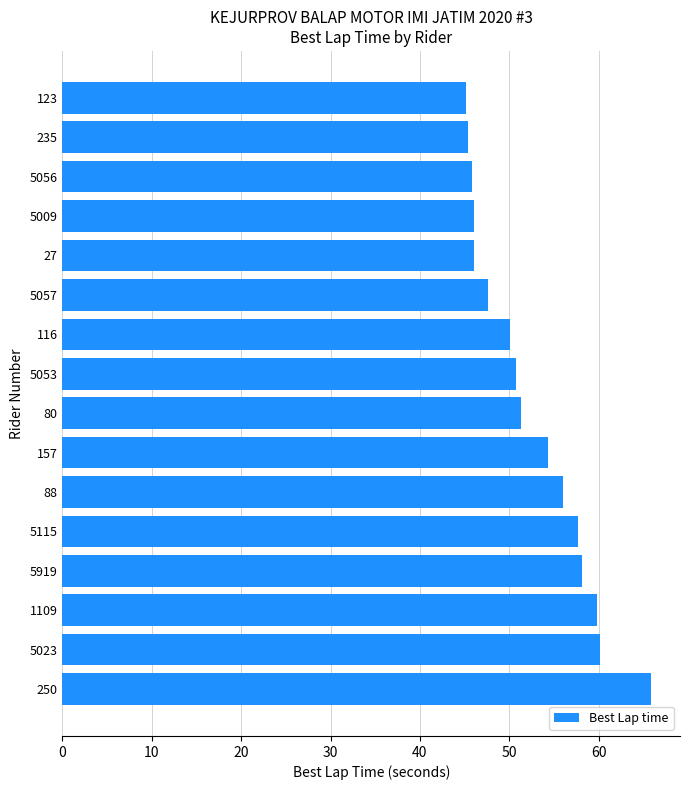

Which category has the highest value across all series?

250